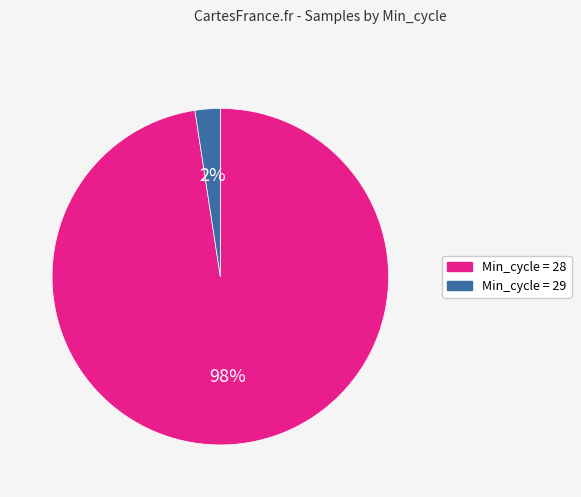

Which category has the smallest portion of the pie?

Min_cycle = 29